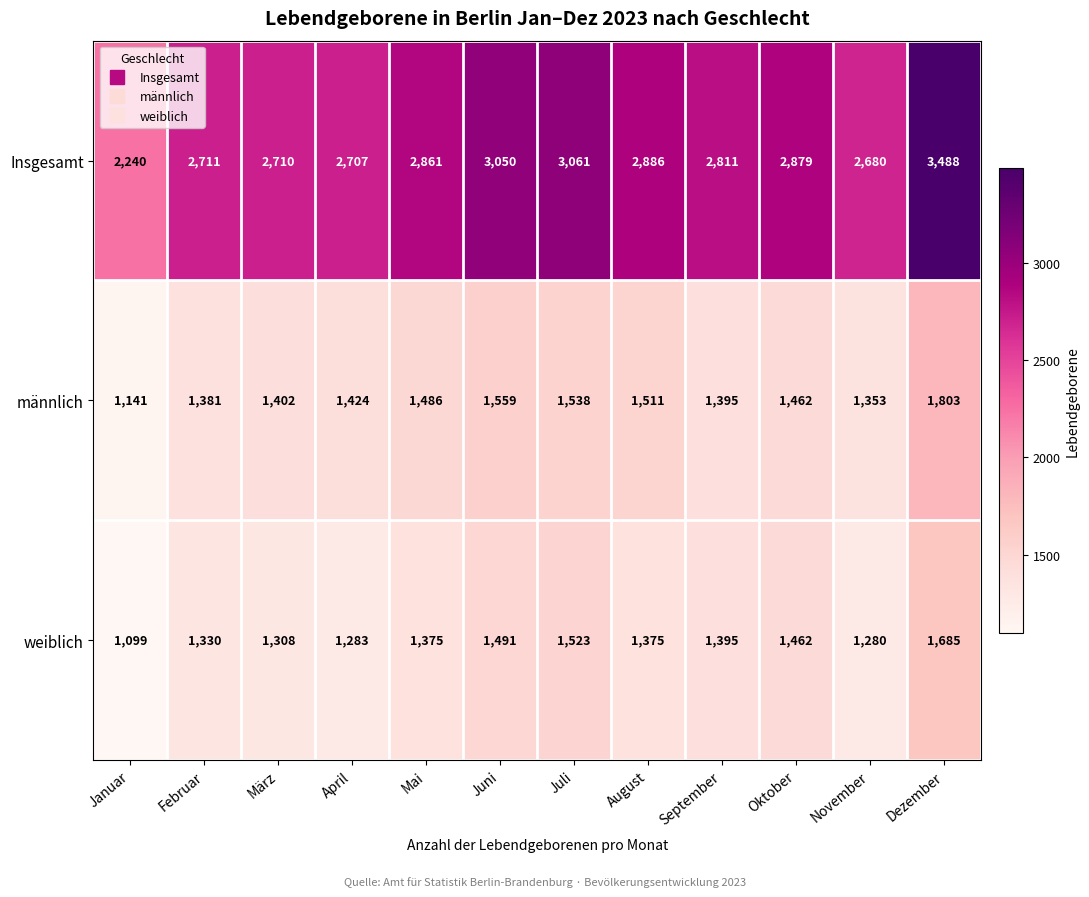

What is the difference between the highest and lowest values at Juni?

1559